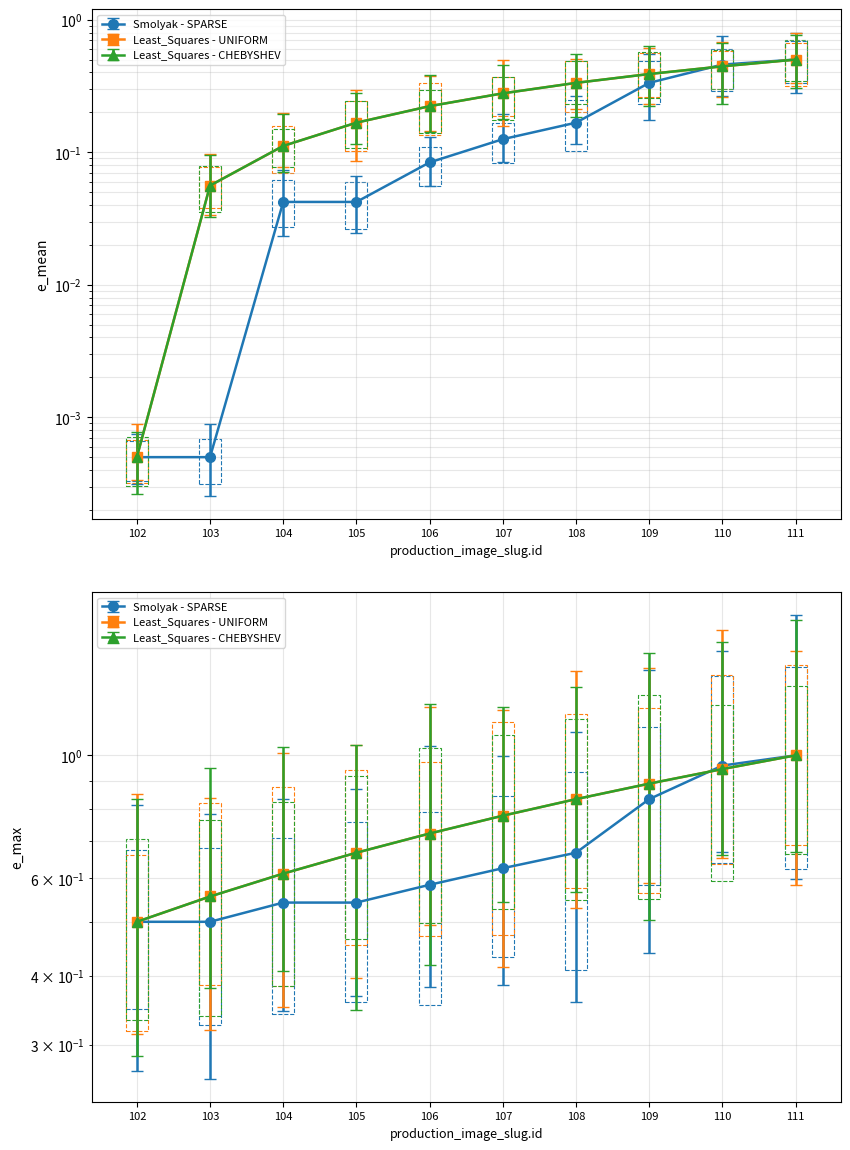

What is the difference between the maximum and second lowest values in the Least_Squares - CHEBYSHEV series?

0.4